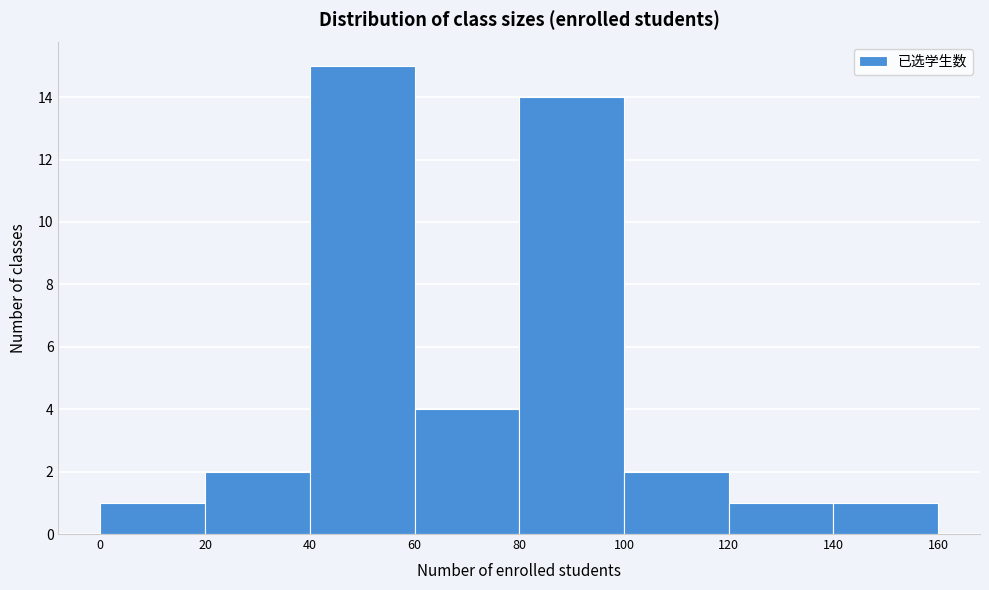

Over which range of the x-axis is the bar tallest?

40 to 60